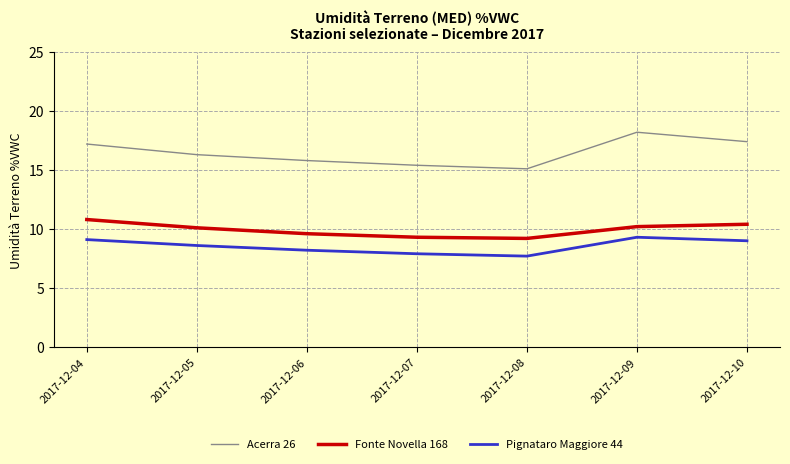

At which label does Acerra 26 first exceed 16?

2017-12-04